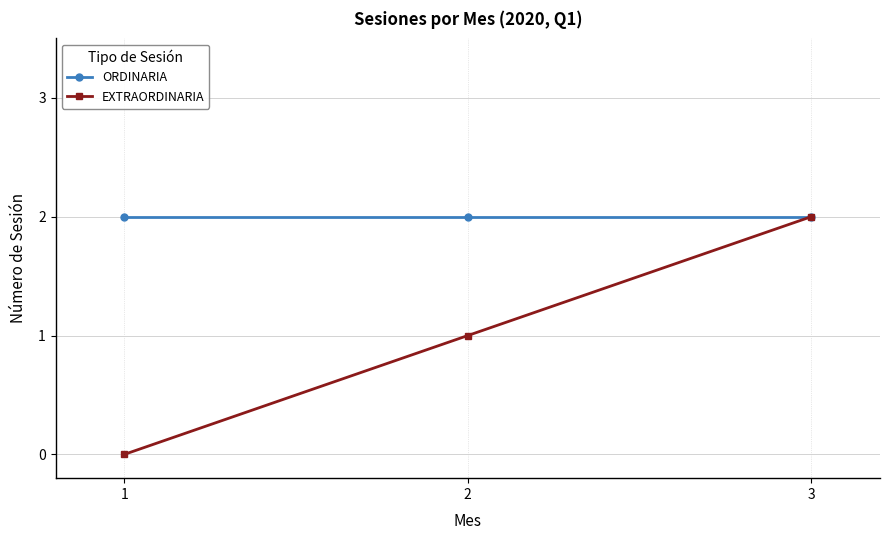

At how many categories does at least one series exceed 0?

3